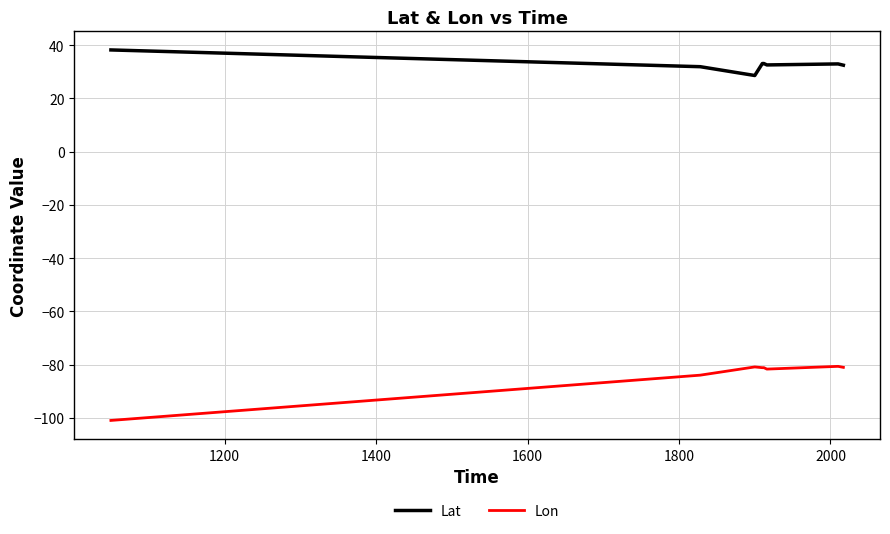

Which series has the largest range (max minus min)?

Lon